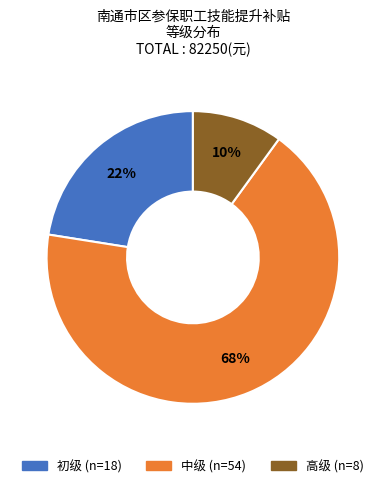

Which slice is the smallest?

高级